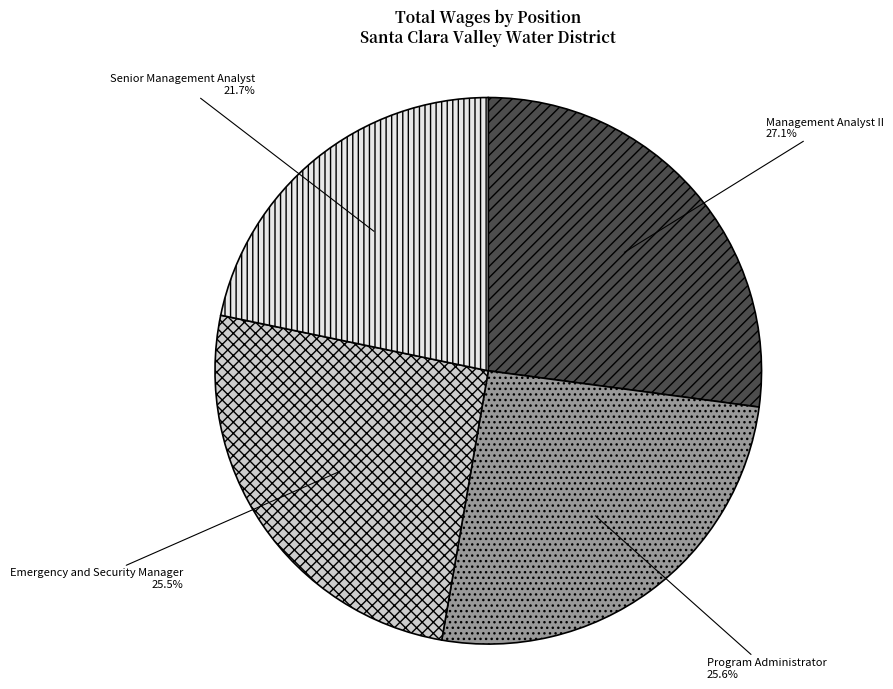

Which slice is the largest?

Management Analyst II